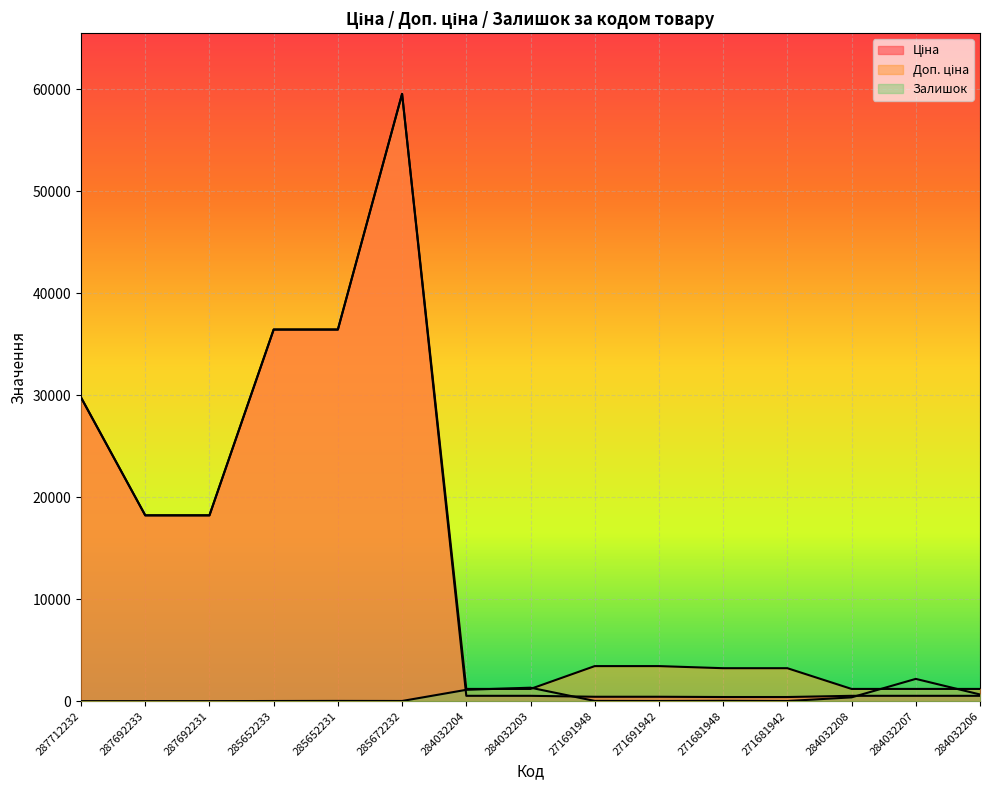

Where is Залишок nearest to the value 1090?

284032204